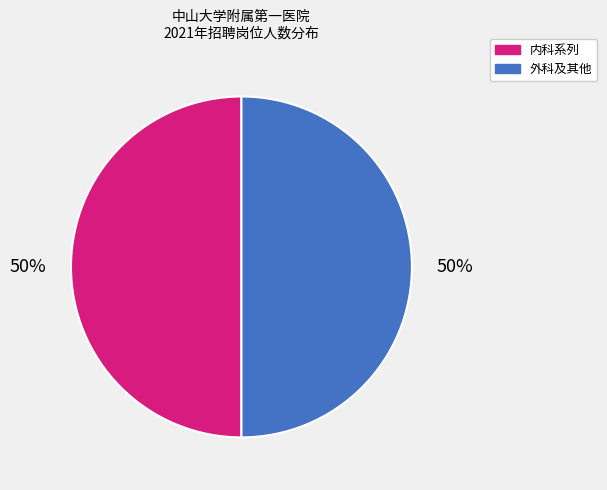

To the nearest percent, what is the average slice percentage?

50%